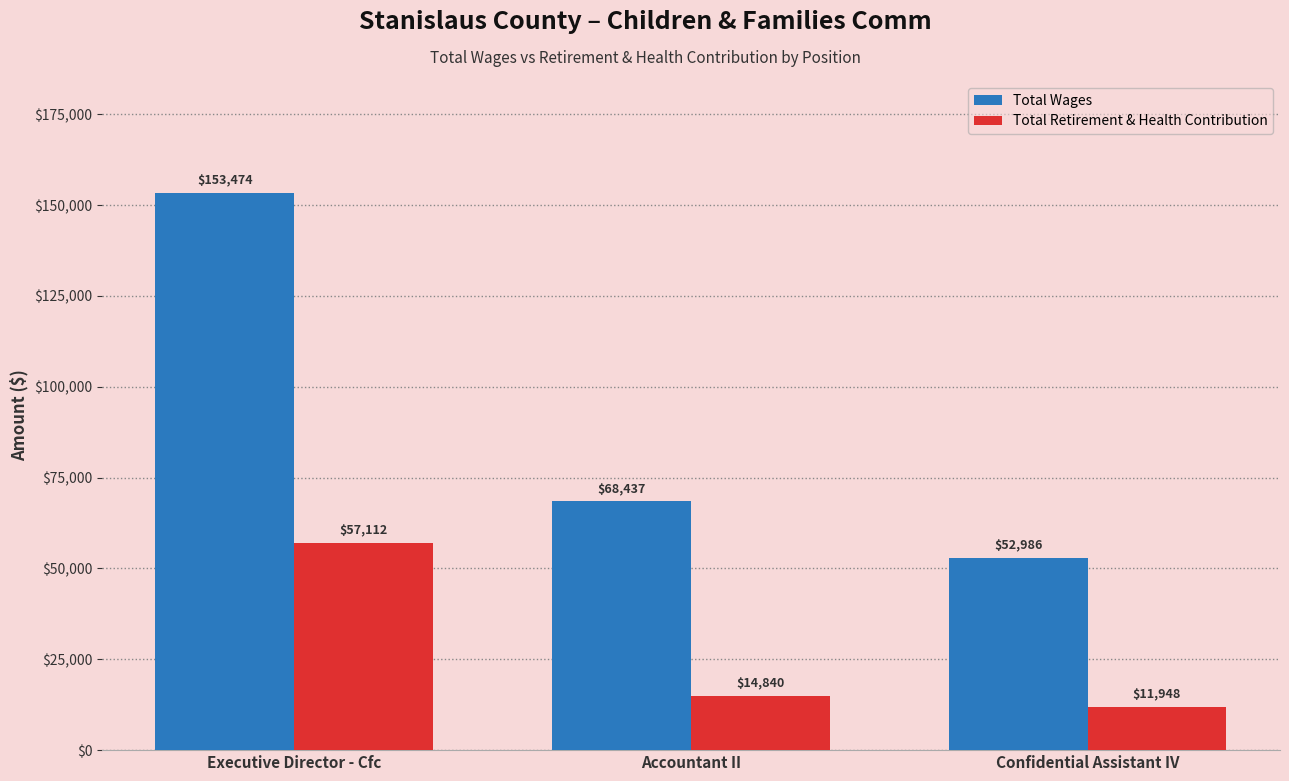

At which category is the sum across all series the highest?

Executive Director - Cfc